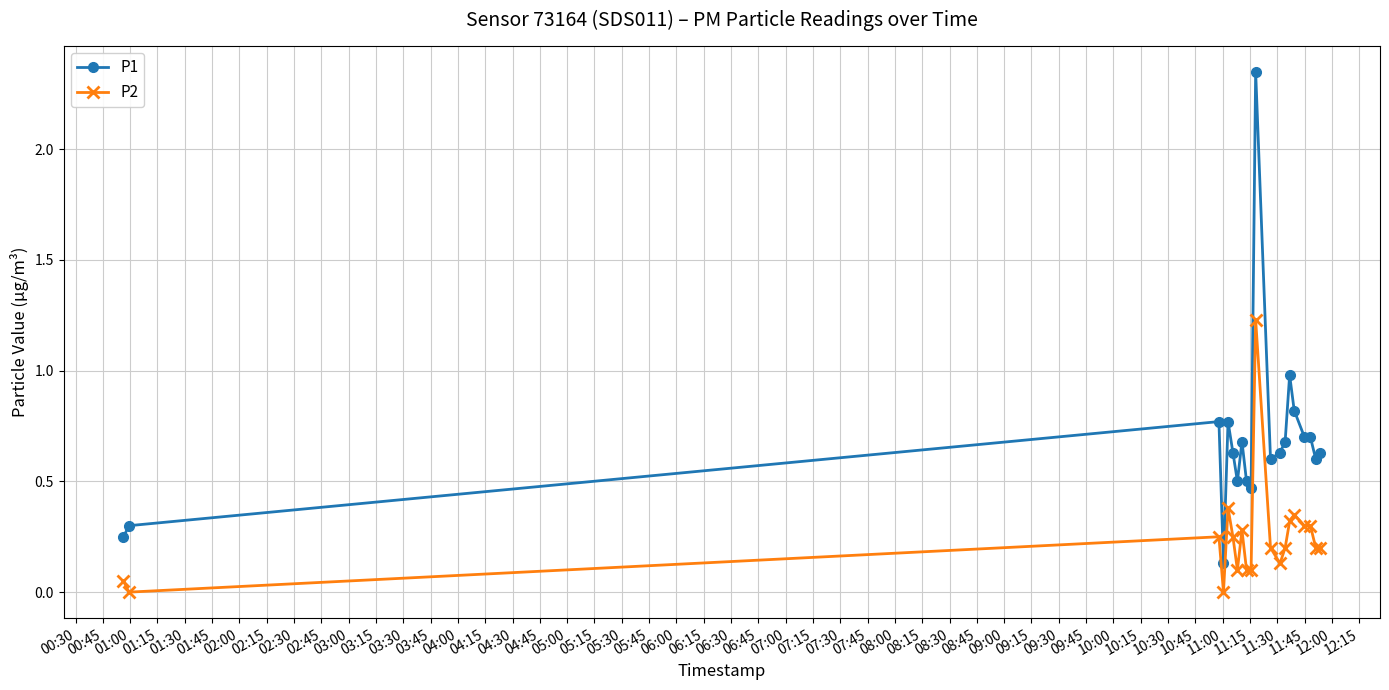

True or false: P2 has more than 0 points higher than both neighbors.

True